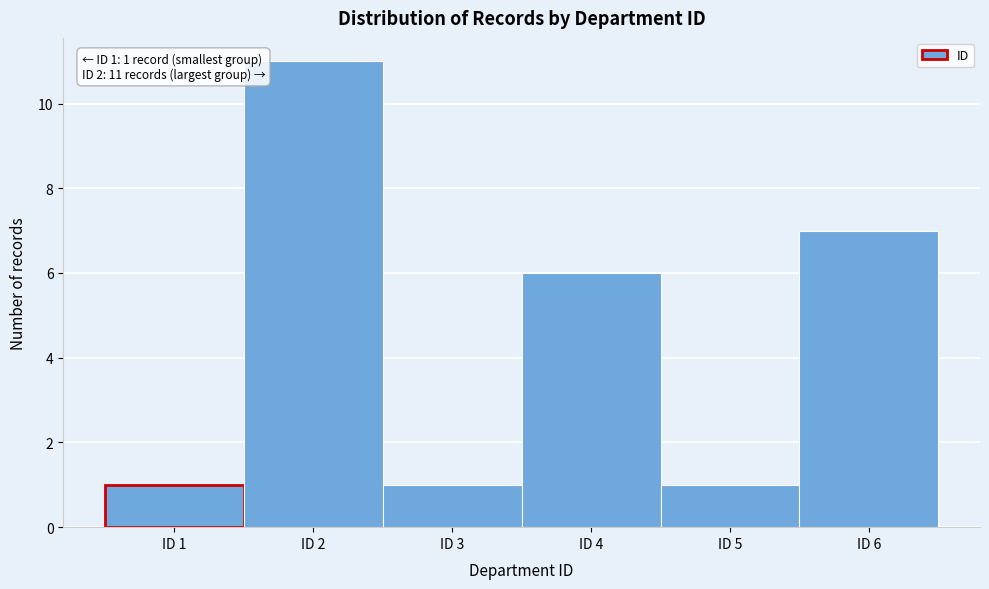

Which range on the x-axis has the tallest bar?

1.5 to 2.5